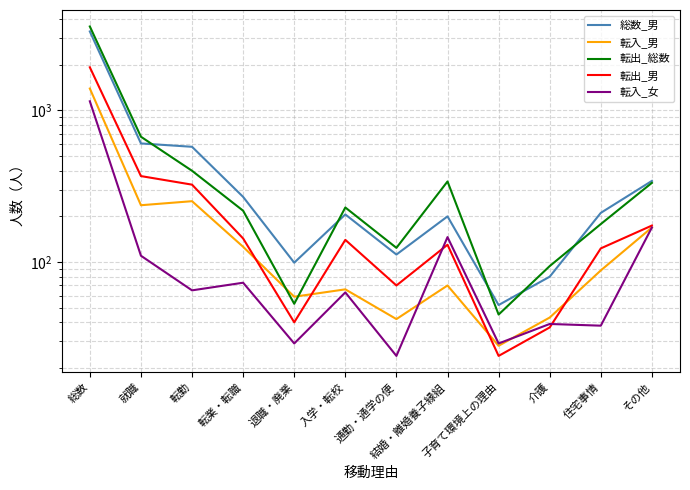

What is the total value across all series at 介護?

293